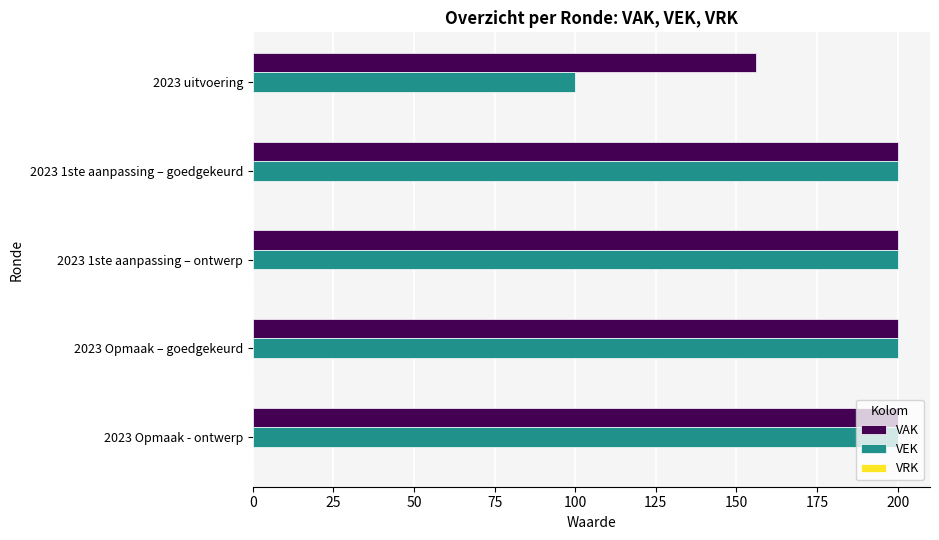

Which series has the largest range (max minus min)?

VEK